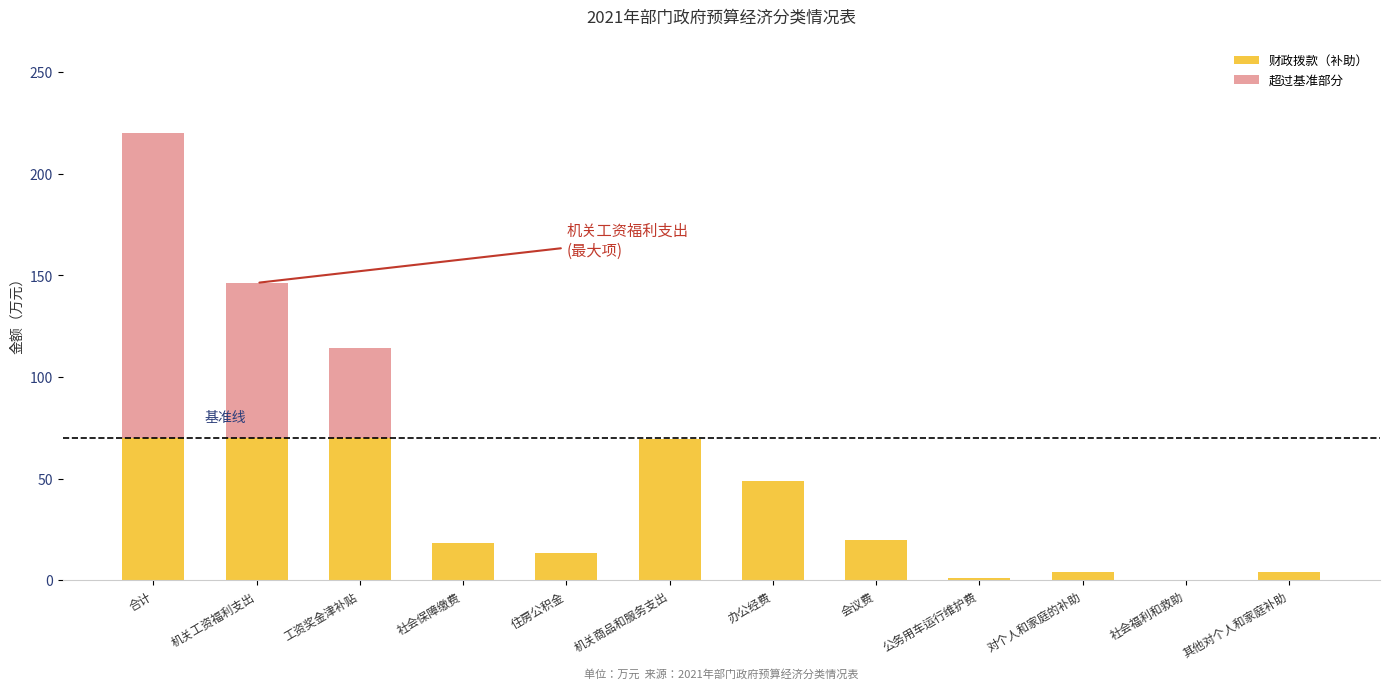

At which category is the sum across all series the highest?

合计